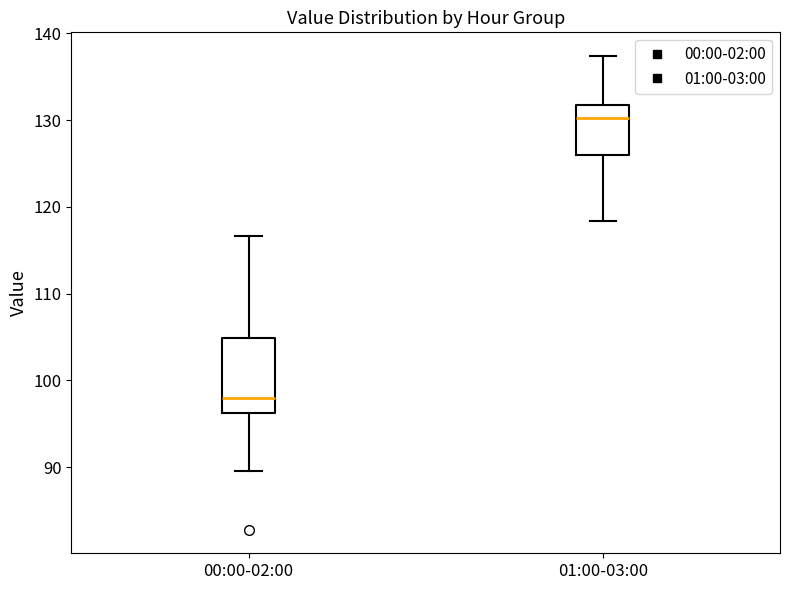

Reading left to right, read every box against the y-axis: the position of its median line, the range the box covers, and the ends of its whiskers. The values are not printed on the chart, so give them approximately, as read against the axis.

00:00-02:00: median 98, box 96 to 105, whiskers 90 to 117
01:00-03:00: median 130, box 126 to 132, whiskers 118 to 137